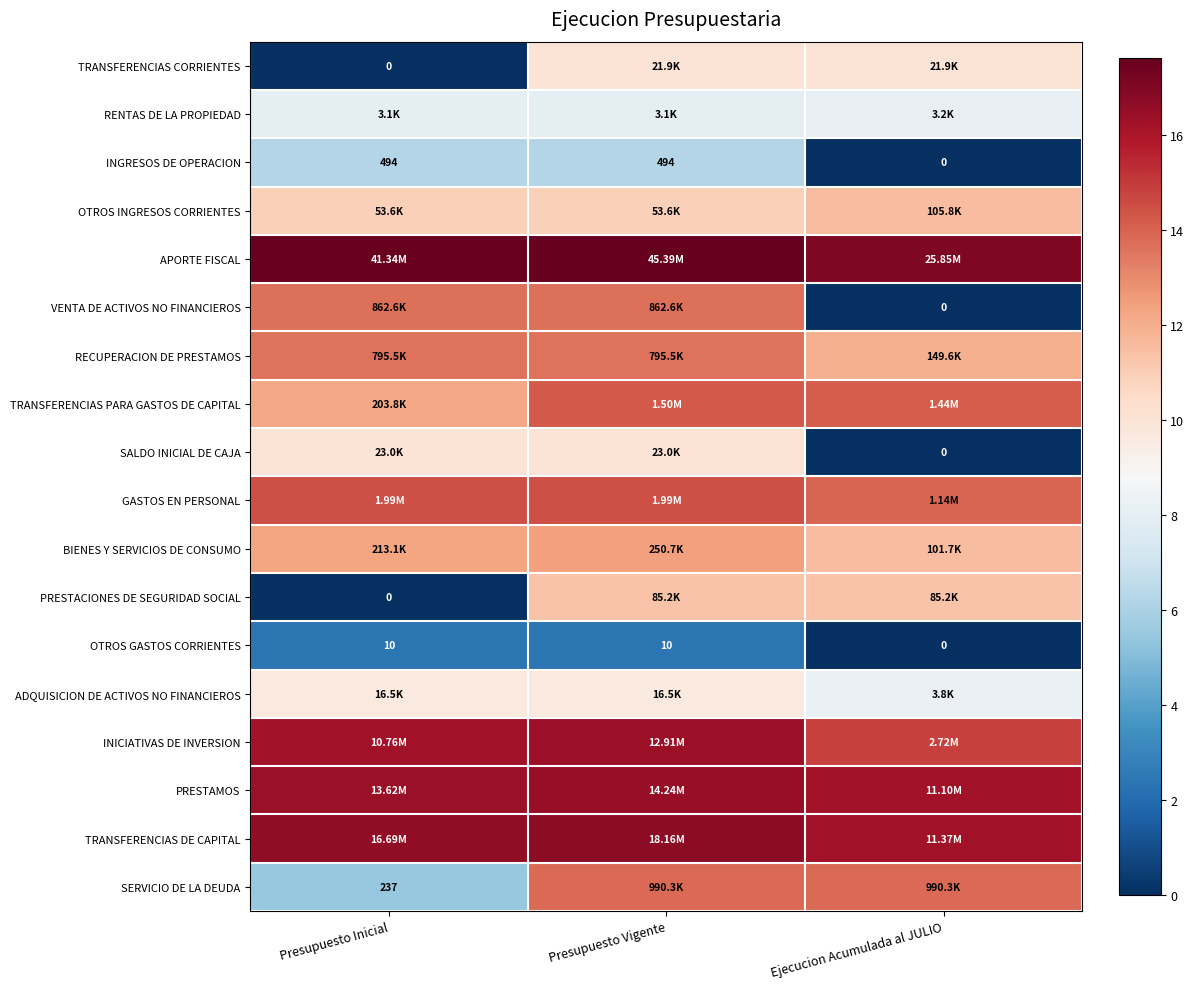

Is it true that PRESTACIONES DE SEGURIDAD SOCIAL equals 3.6 at Presupuesto Vigente?

False